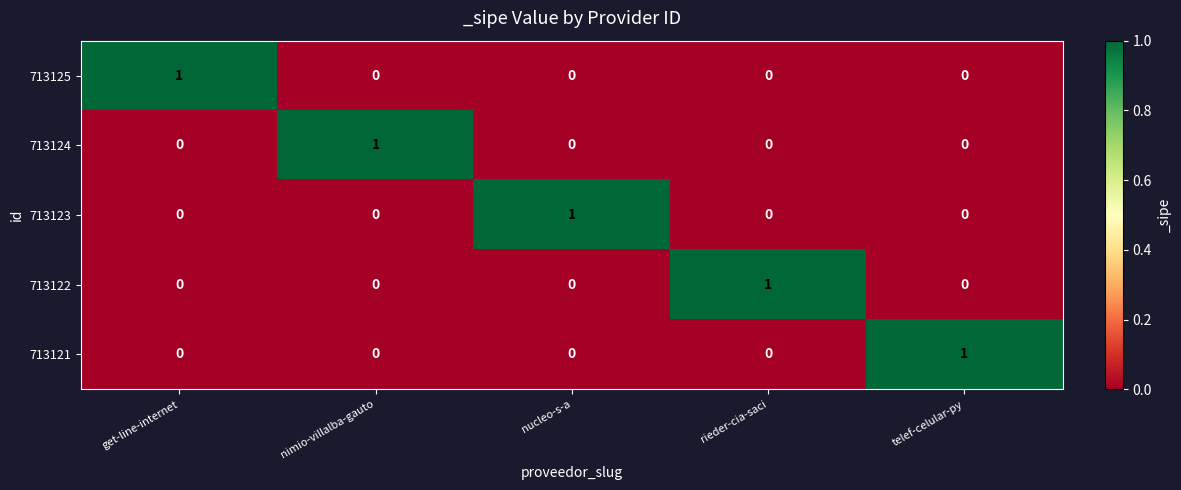

Reading left to right, extract all data points from this chart.

713125: 1	0	0	0	0
713124: 0	1	0	0	0
713123: 0	0	1	0	0
713122: 0	0	0	1	0
713121: 0	0	0	0	1